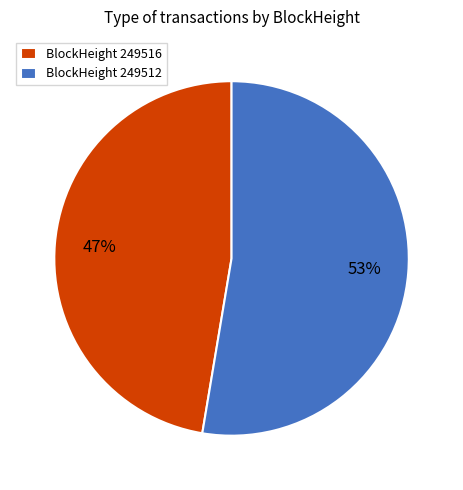

Does any single category account for the majority?

Yes